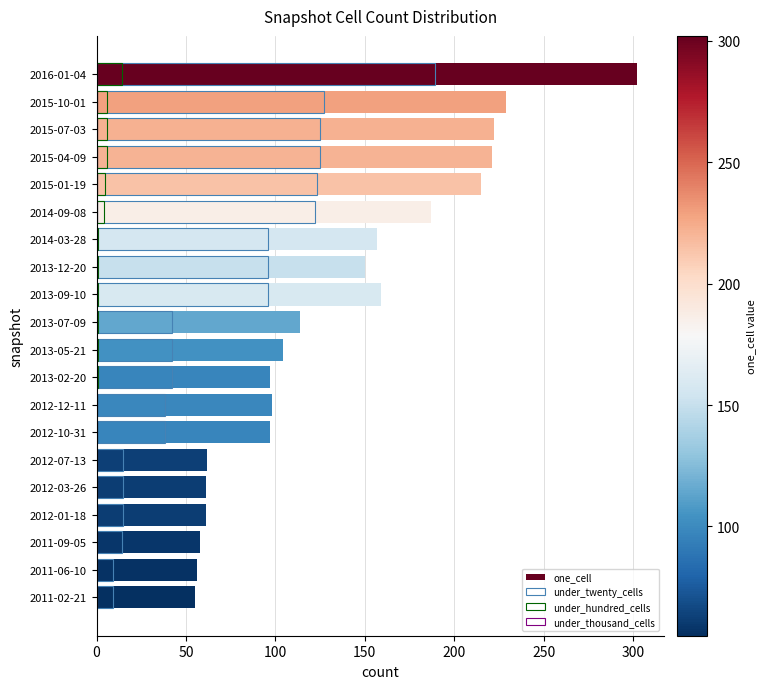

How many bars are there in each group?

4